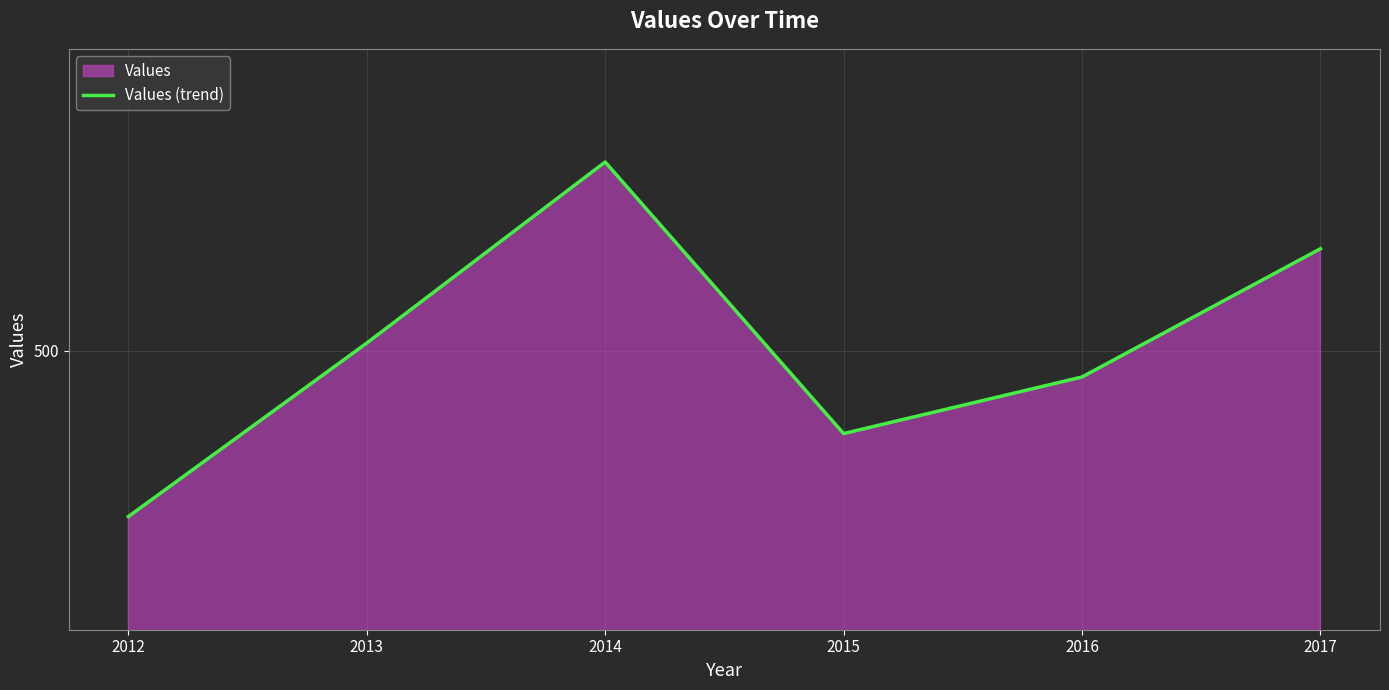

List the labels in order of value, largest first.

2014, 2017, 2013, 2016, 2015, 2012